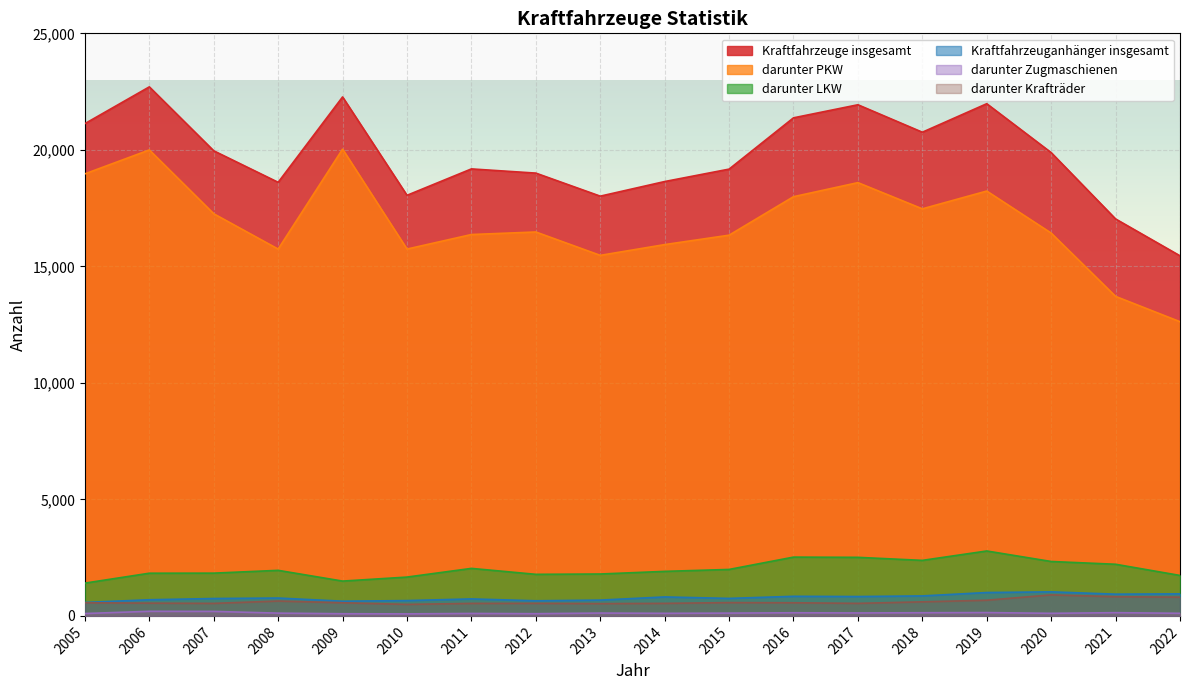

What is the value of the darunter PKW point at the 14th from the left?

17469